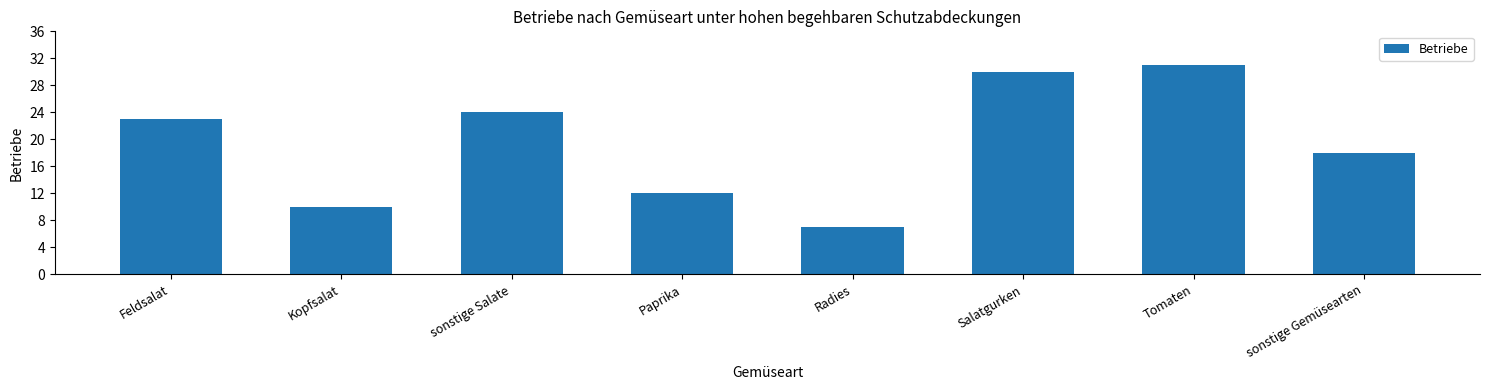

What is the label of the 3rd bar from the left?

sonstige Salate